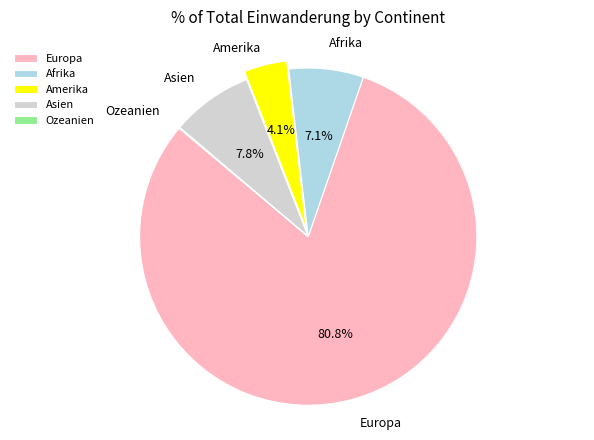

Approximately how many times larger is the value at Afrika compared to Amerika?

1.7